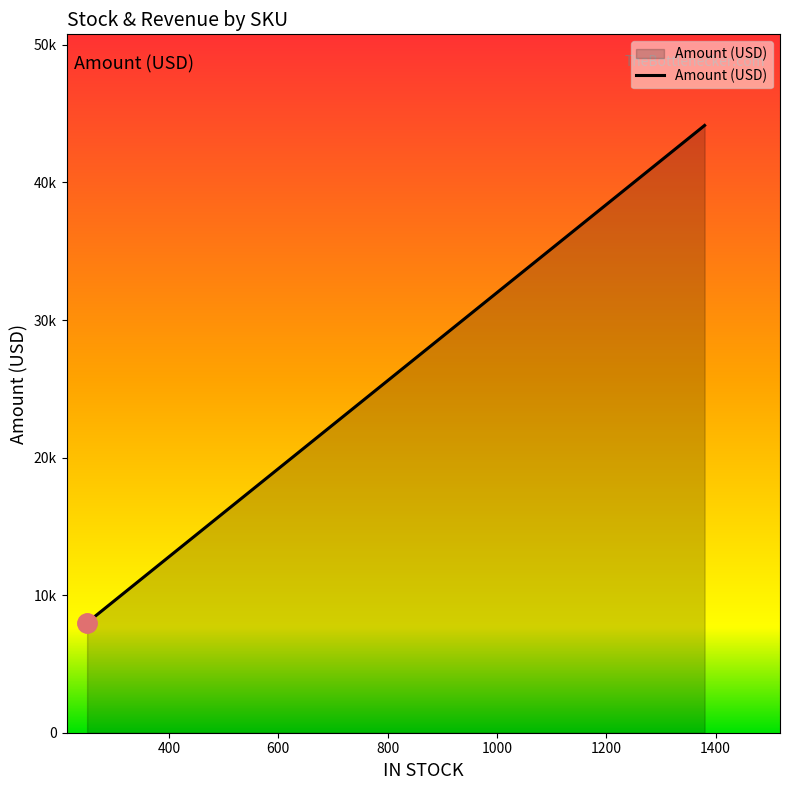

What is the difference between the second highest and second lowest values in the Amount (USD) series?

34485.2